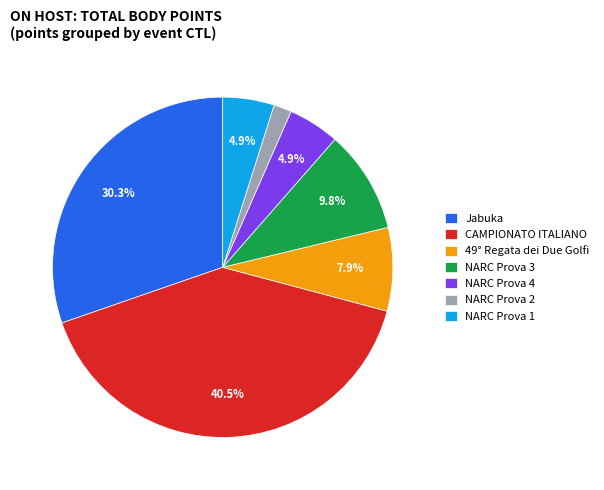

Which slice is the largest?

CAMPIONATO ITALIANO